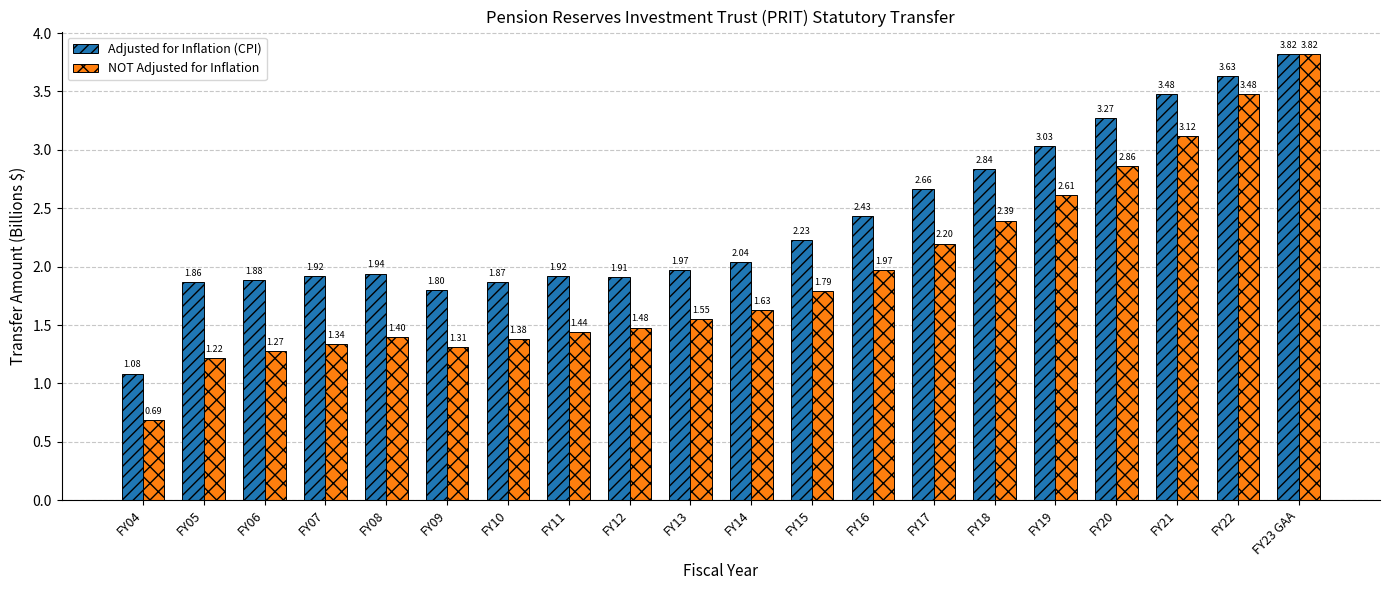

Between FY17 and FY23 GAA, which series saw the biggest shift?

NOT Adjusted for Inflation